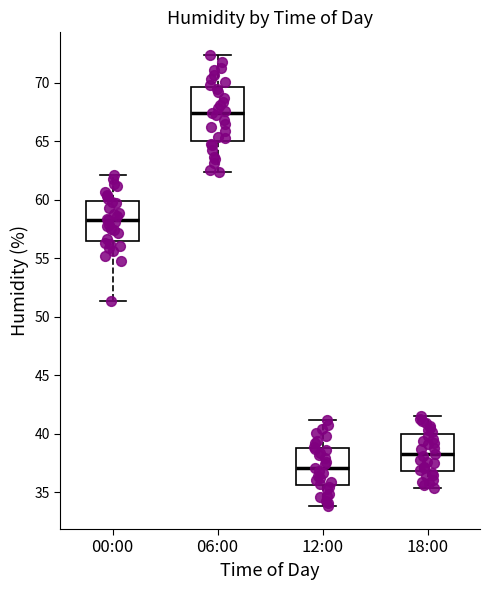

Reading left to right, transcribe this box plot: for each box, give where its median line is, the range the box spans, and where its two whiskers end, as read against the y-axis. The values are not printed on the chart, so give them approximately, as read against the axis.

00:00: median 58.5, box 56.5 to 60.0, whiskers 51.5 to 62.0
06:00: median 67.5, box 65.0 to 69.5, whiskers 62.5 to 72.5
12:00: median 37.0, box 35.5 to 39.0, whiskers 34.0 to 41.0
18:00: median 38.5, box 37.0 to 40.0, whiskers 35.5 to 41.5